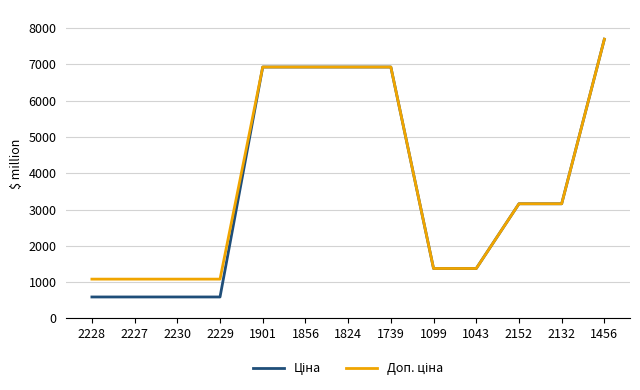

At how many categories does at least one series exceed 2804?

7